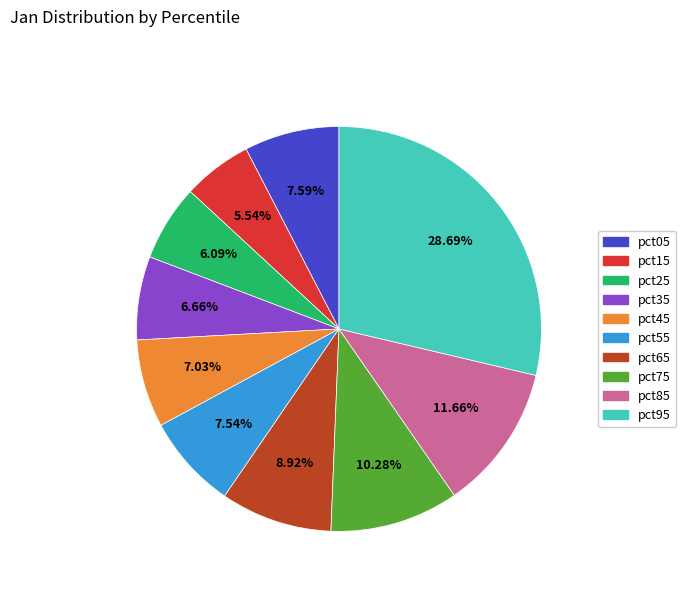

Does pct25 account for over 50% of the chart?

No